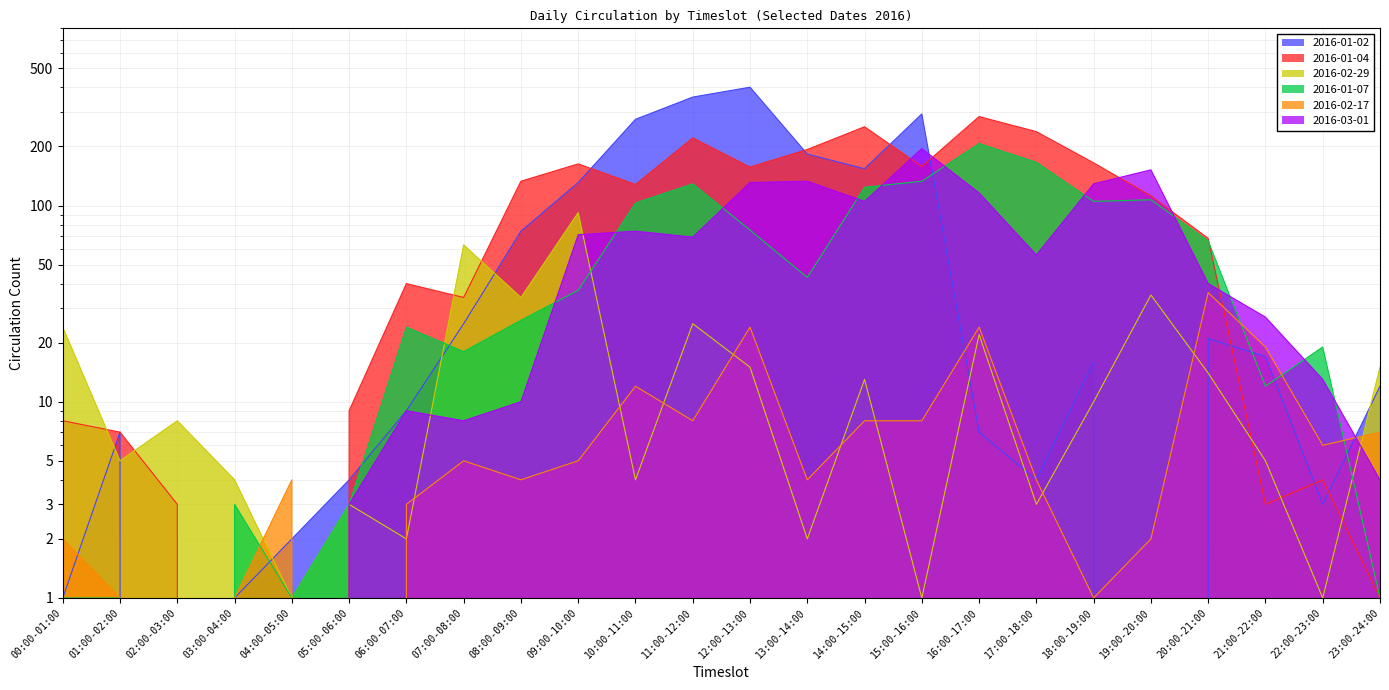

What are all the series names shown in the legend?

2016-01-02, 2016-01-04, 2016-02-29, 2016-01-07, 2016-02-17, 2016-03-01